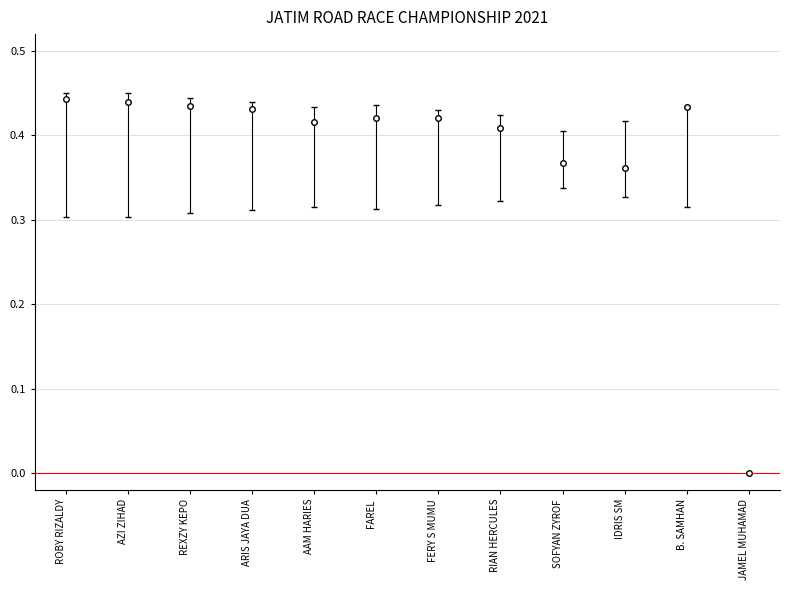

Between B. SAMHAN and FERY S MUMU, which is larger?

B. SAMHAN